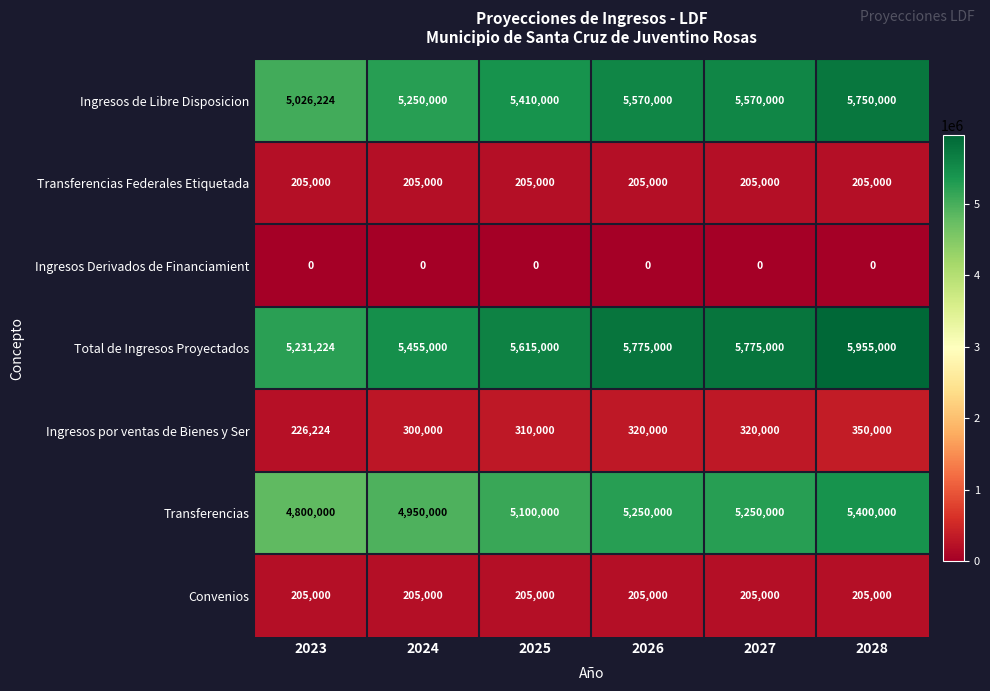

What is the sum of the Convenios values at 2025 and 2028?

410000